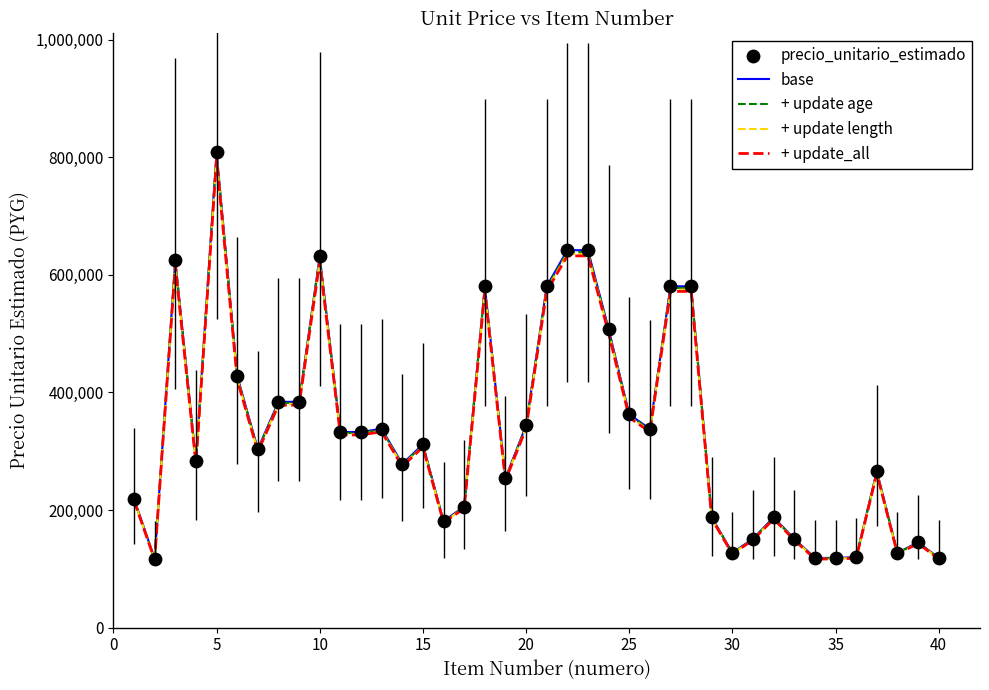

What is the greatest value displayed?

808387.0